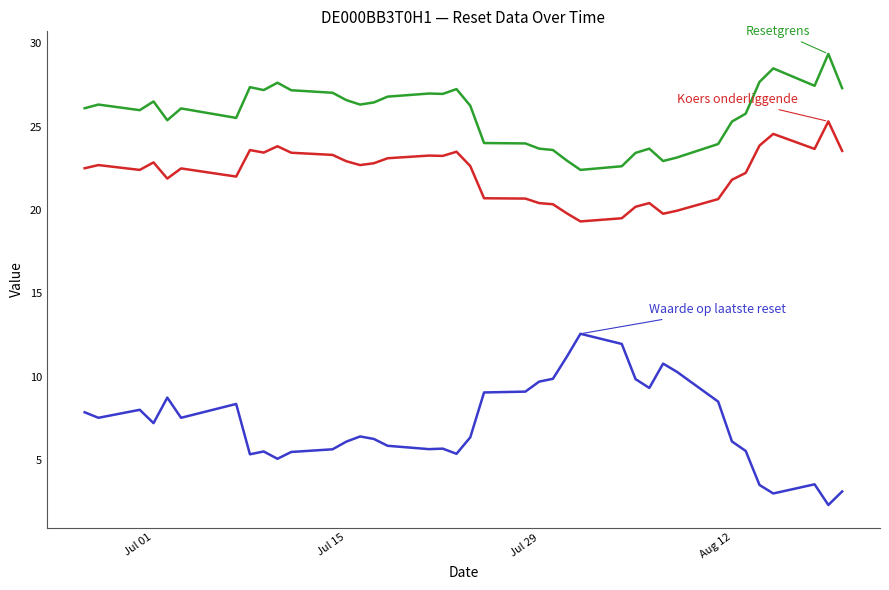

What is the minimum value shown in the chart?

2.3